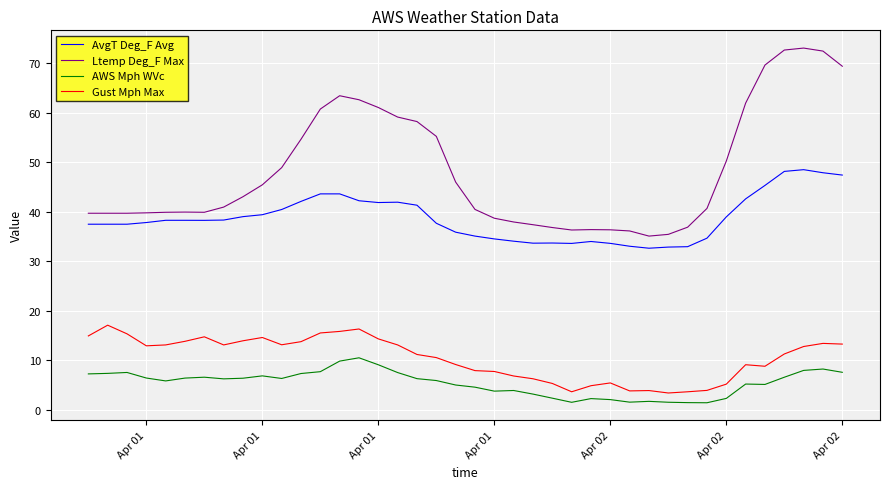

Which series has the largest range (max minus min)?

Ltemp Deg_F Max